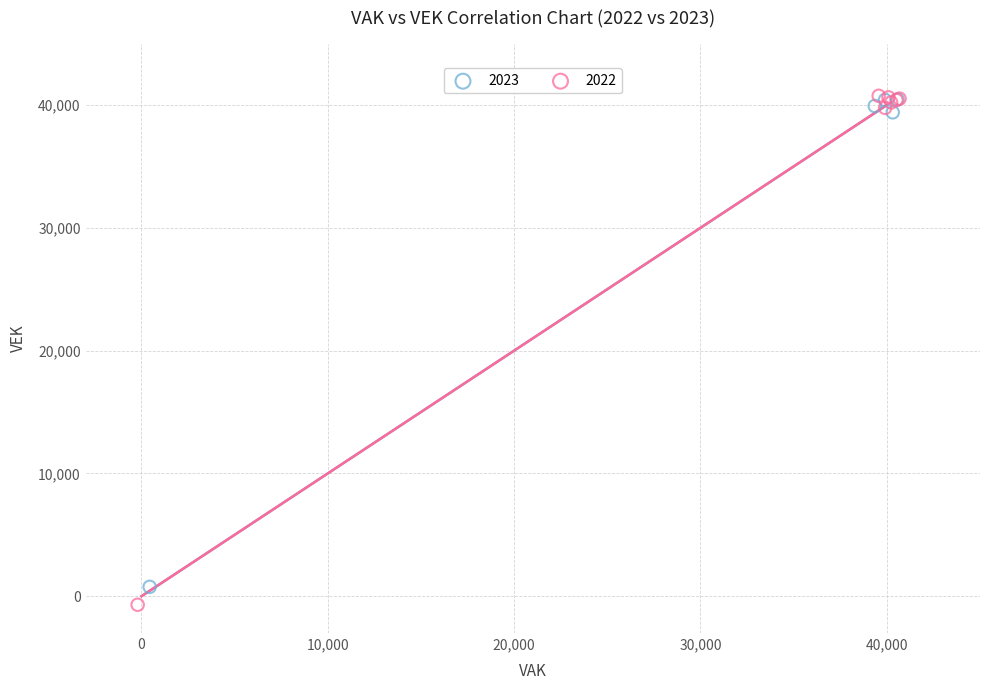

What are all the series names shown in the legend?

2023, 2022